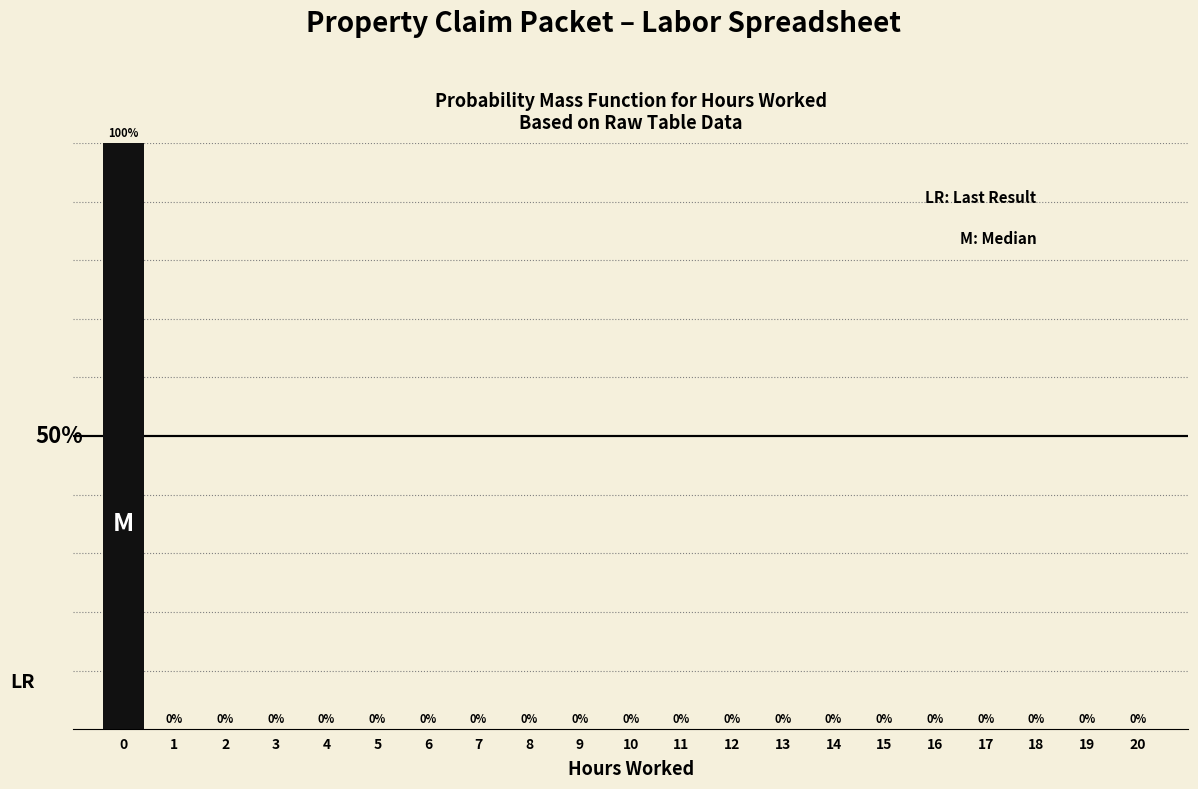

Are the bars horizontal?

No